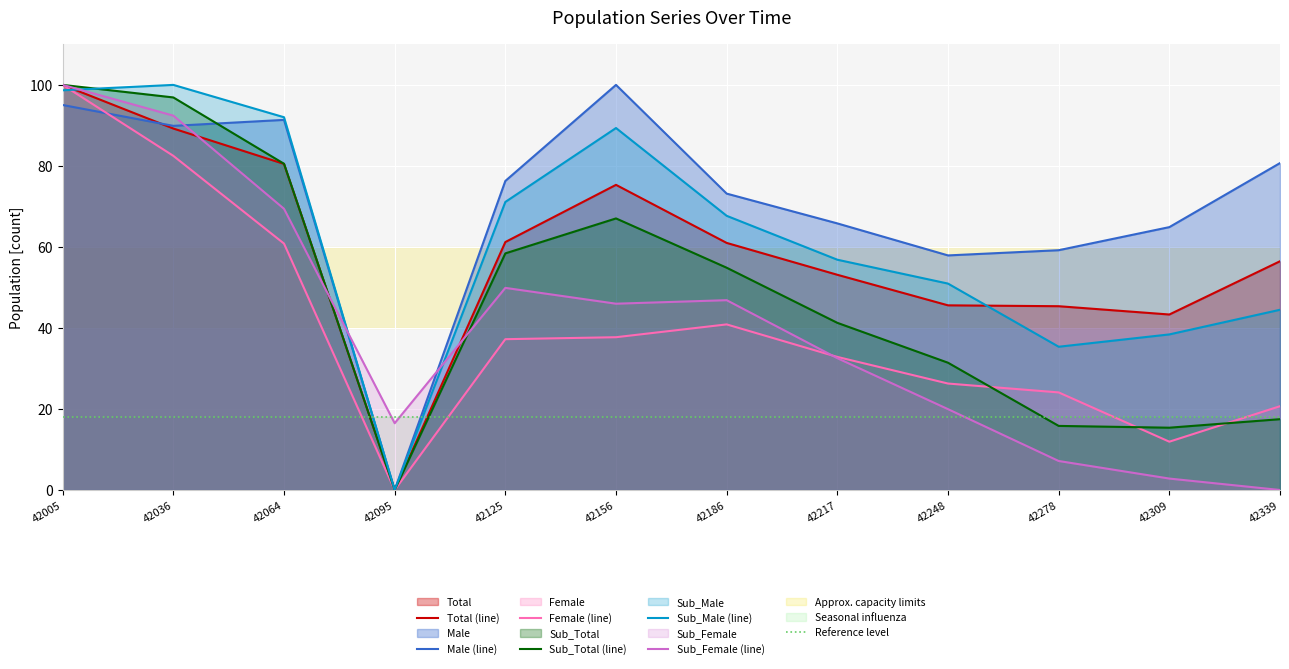

How many data points in Sub_Female are above 45?

6